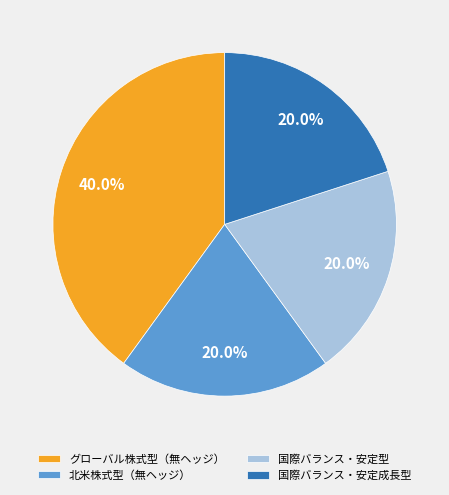

How many segments does this pie chart have?

4